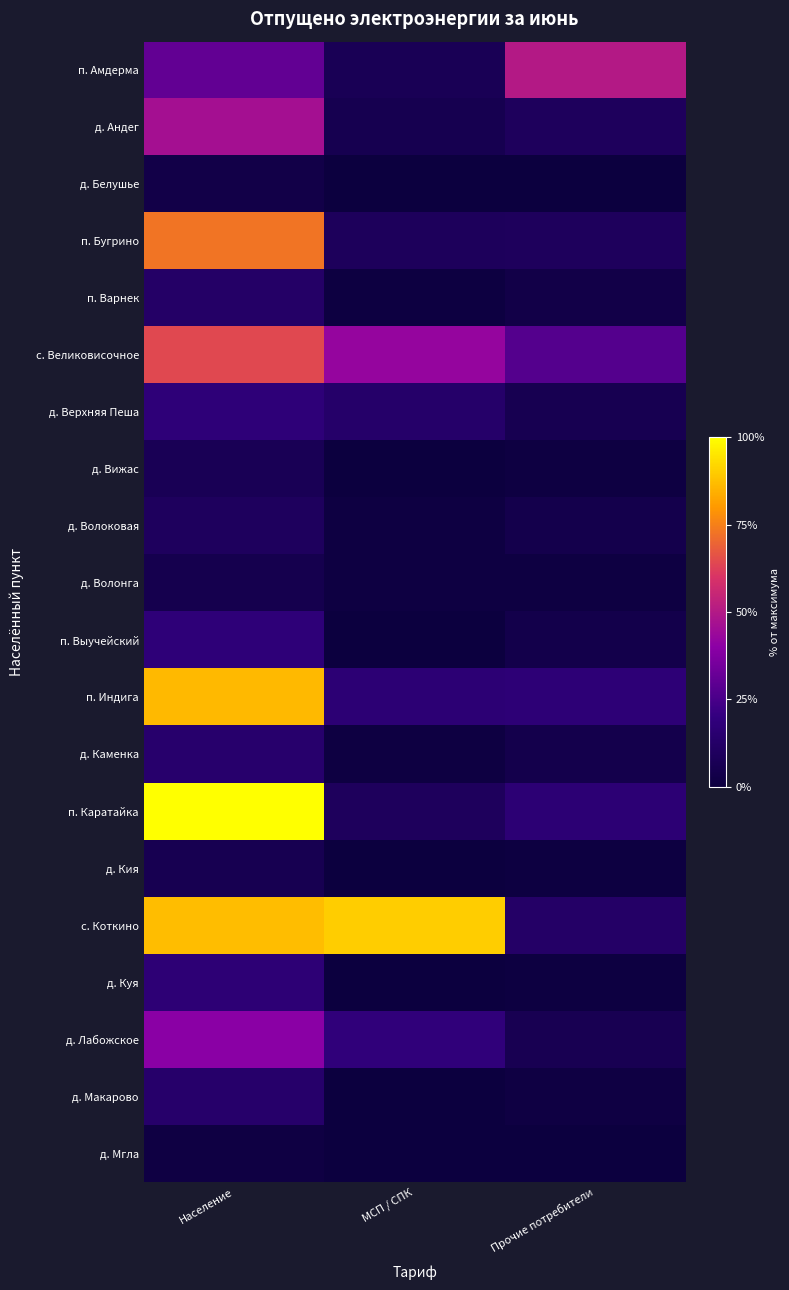

At which category does the chart reach its peak across all series?

Население